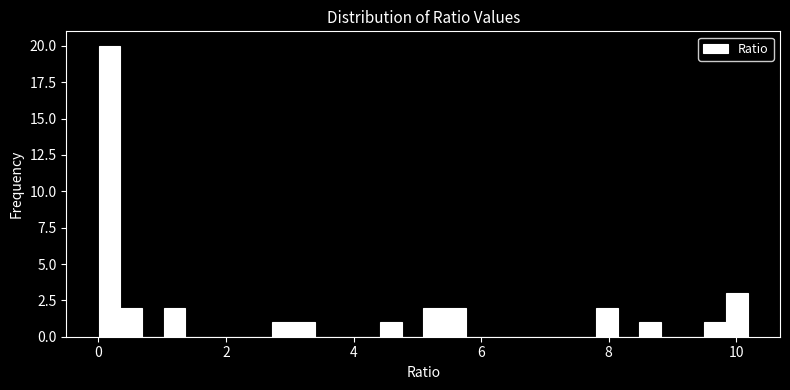

Around what value on the x-axis is the tallest bar? Give the approximate position of its centre, as read against the axis.

0.2